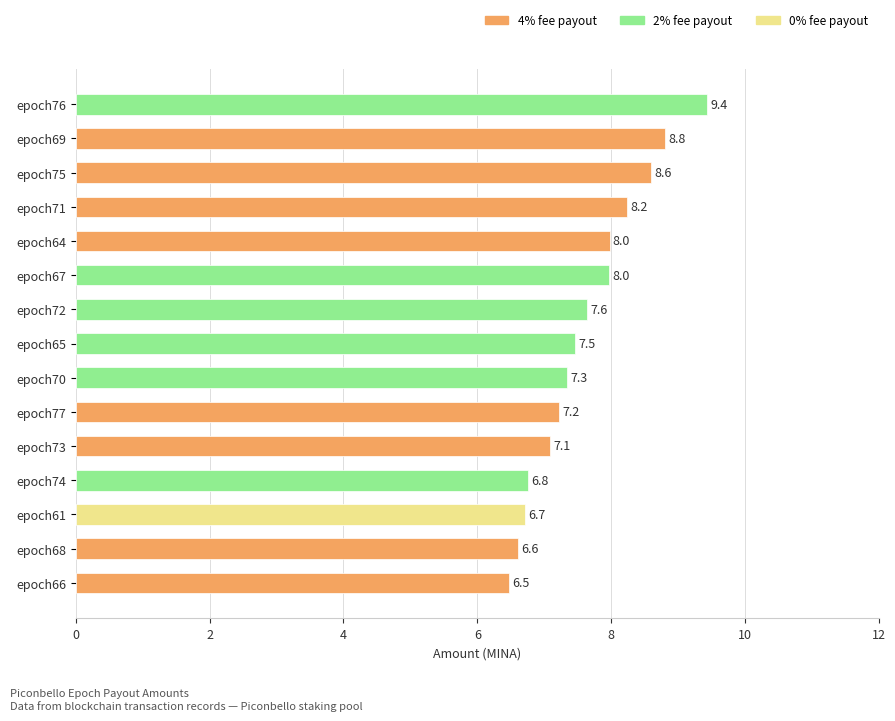

Reading top to bottom, extract all data points from this chart.

9.4	8.8	8.6	8.2	8.0	8.0	7.6	7.5	7.3	7.2	7.1	6.8	6.7	6.6	6.5